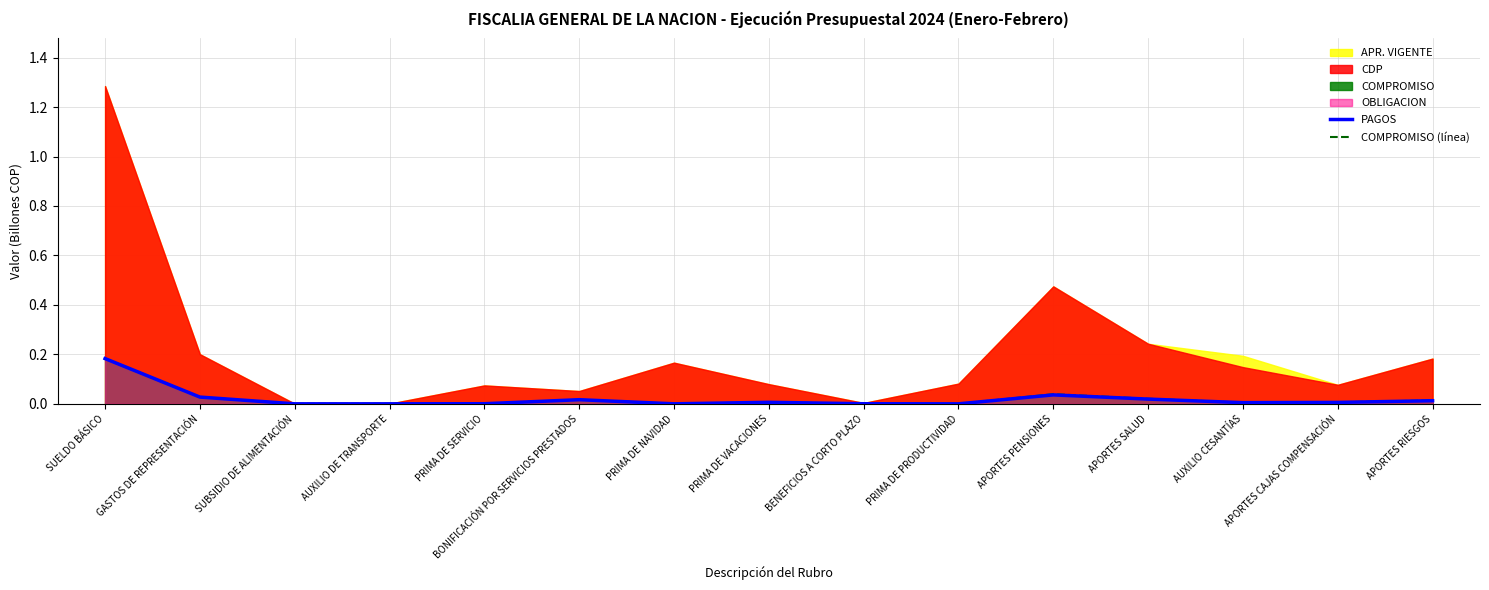

At how many categories does at least one series exceed 0?

15